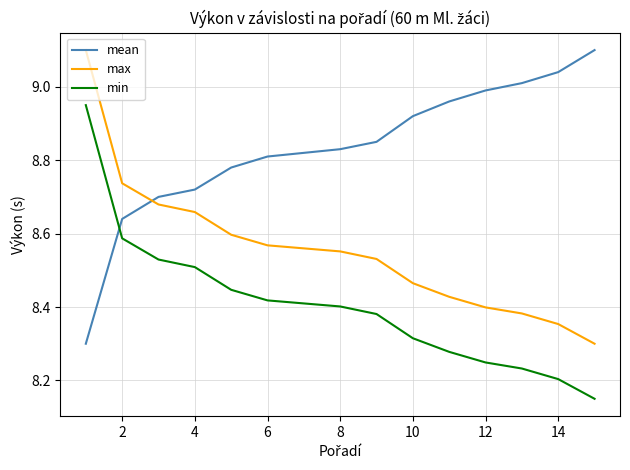

What is the difference between the maximum and minimum values in the max series?

0.8